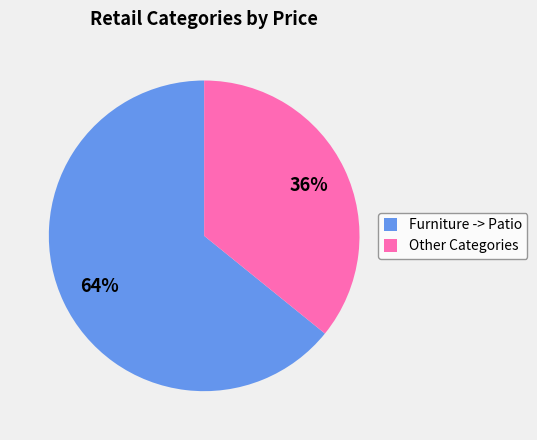

The Furniture -> Patio slice represents 64% of the pie. True or false?

True